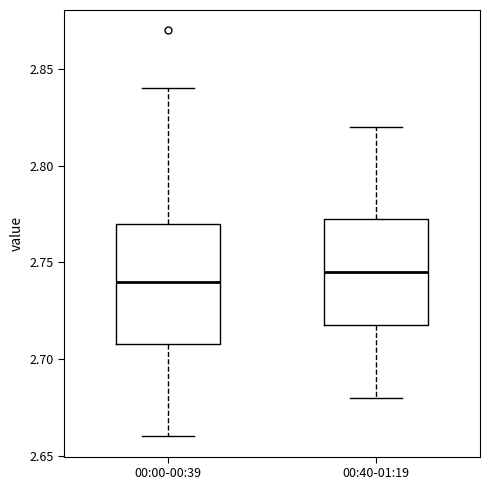

Which box is the tallest, from its lower edge to its upper edge?

00:00-00:39